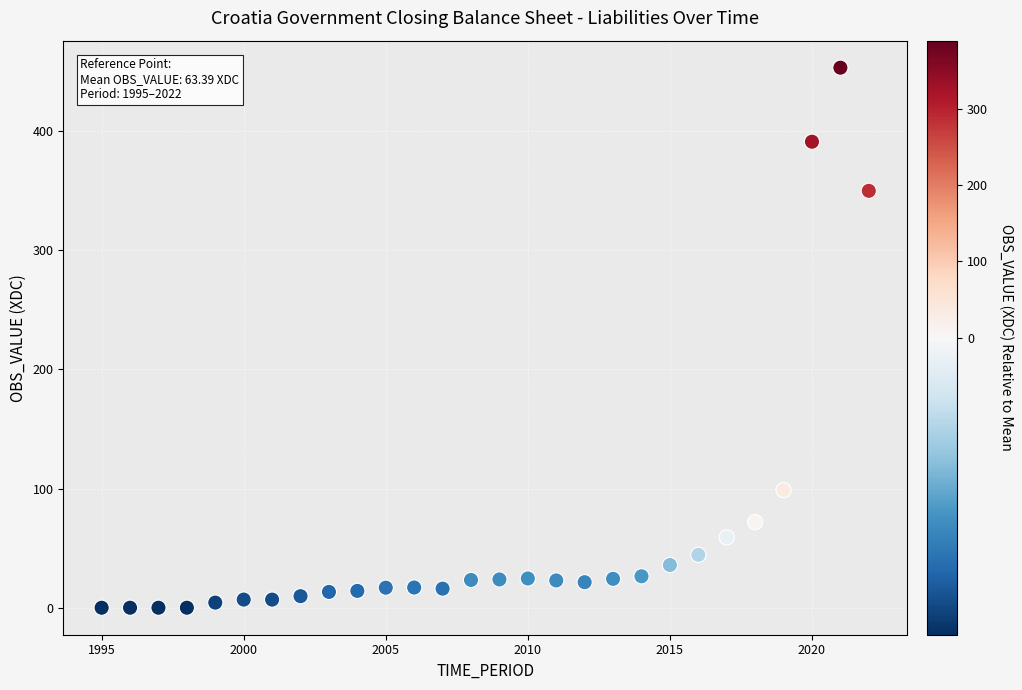

What is the range of Y values (max minus min)?

453.1